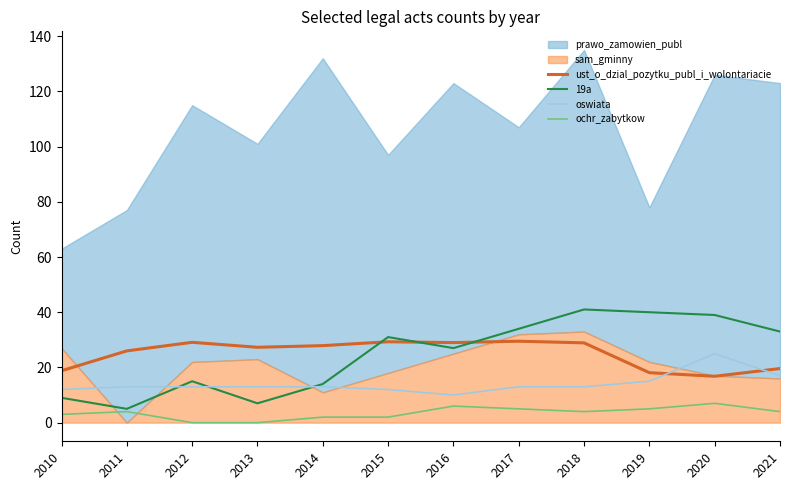

What is the minimum value for ust_o_dzial_pozytku_publ_i_wolontariacie?

16.8